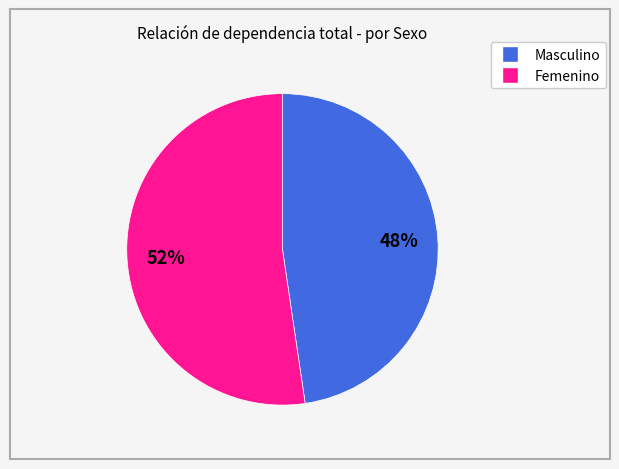

How many segments does this pie chart have?

2